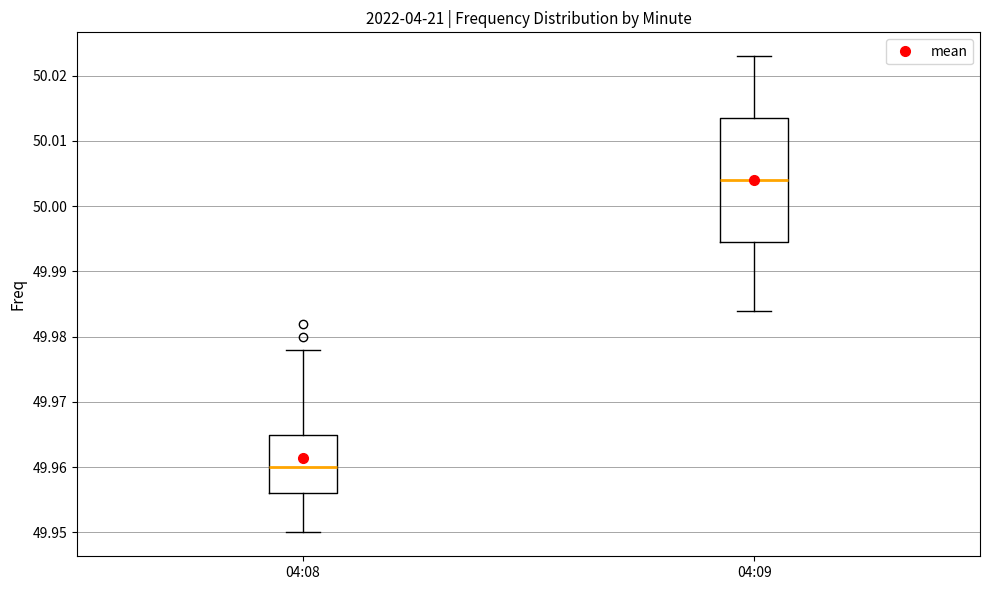

Which box is the tallest, from its lower edge to its upper edge?

04:09